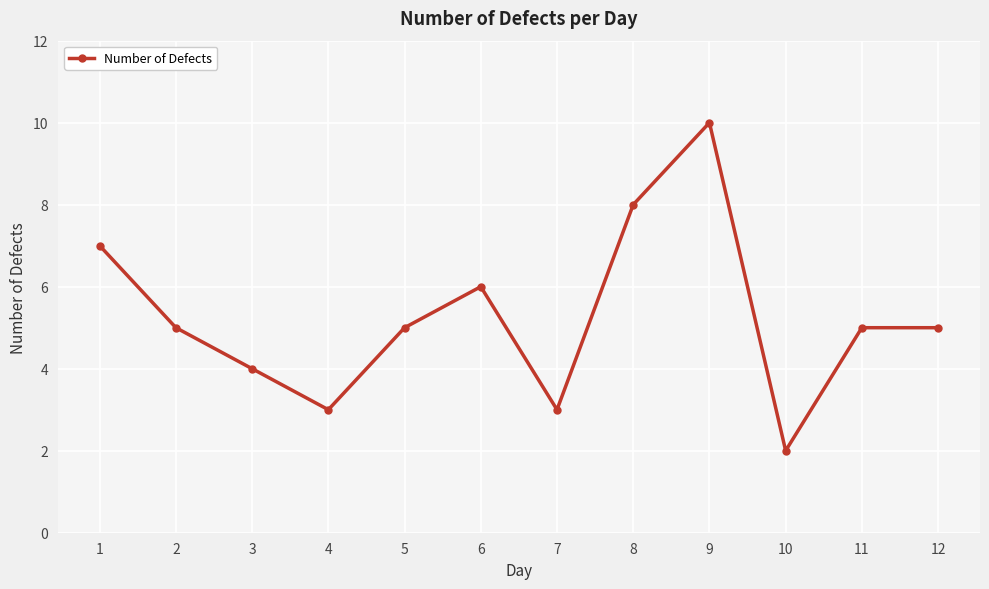

At which category does the data reach its first local peak?

6